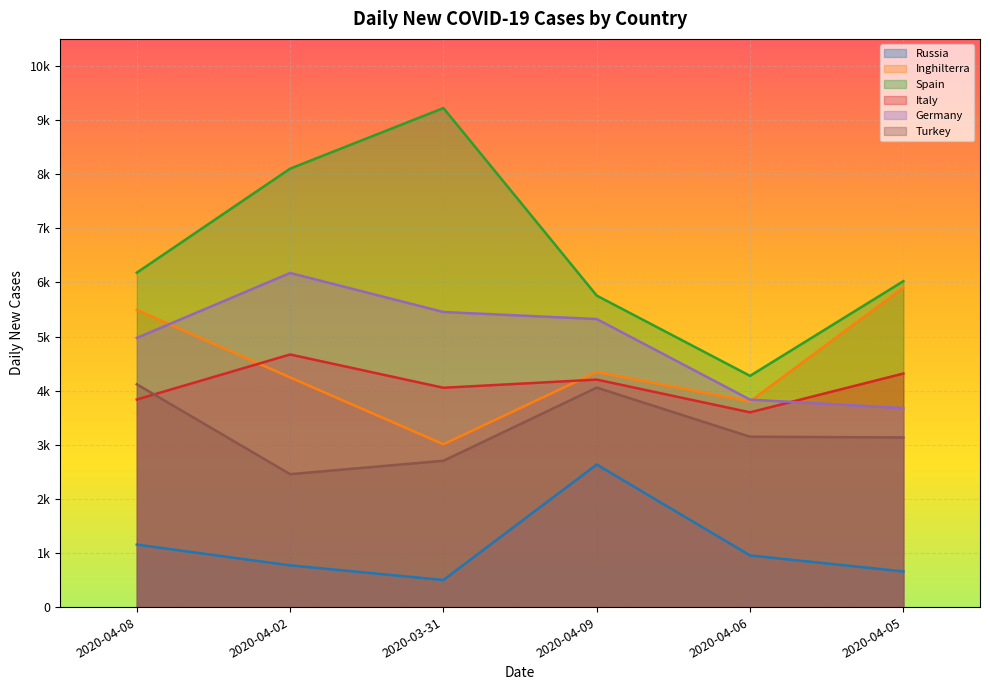

At how many categories does at least one series exceed 3513?

6